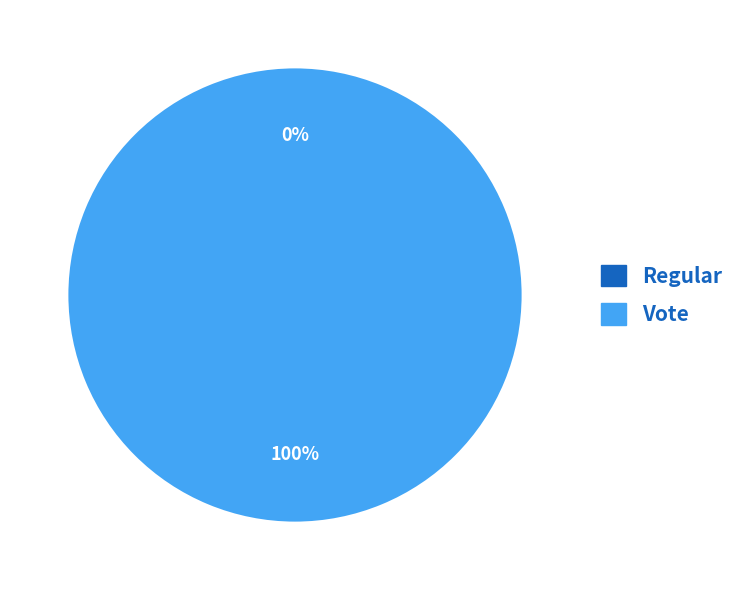

Which slice is the smallest?

Regular